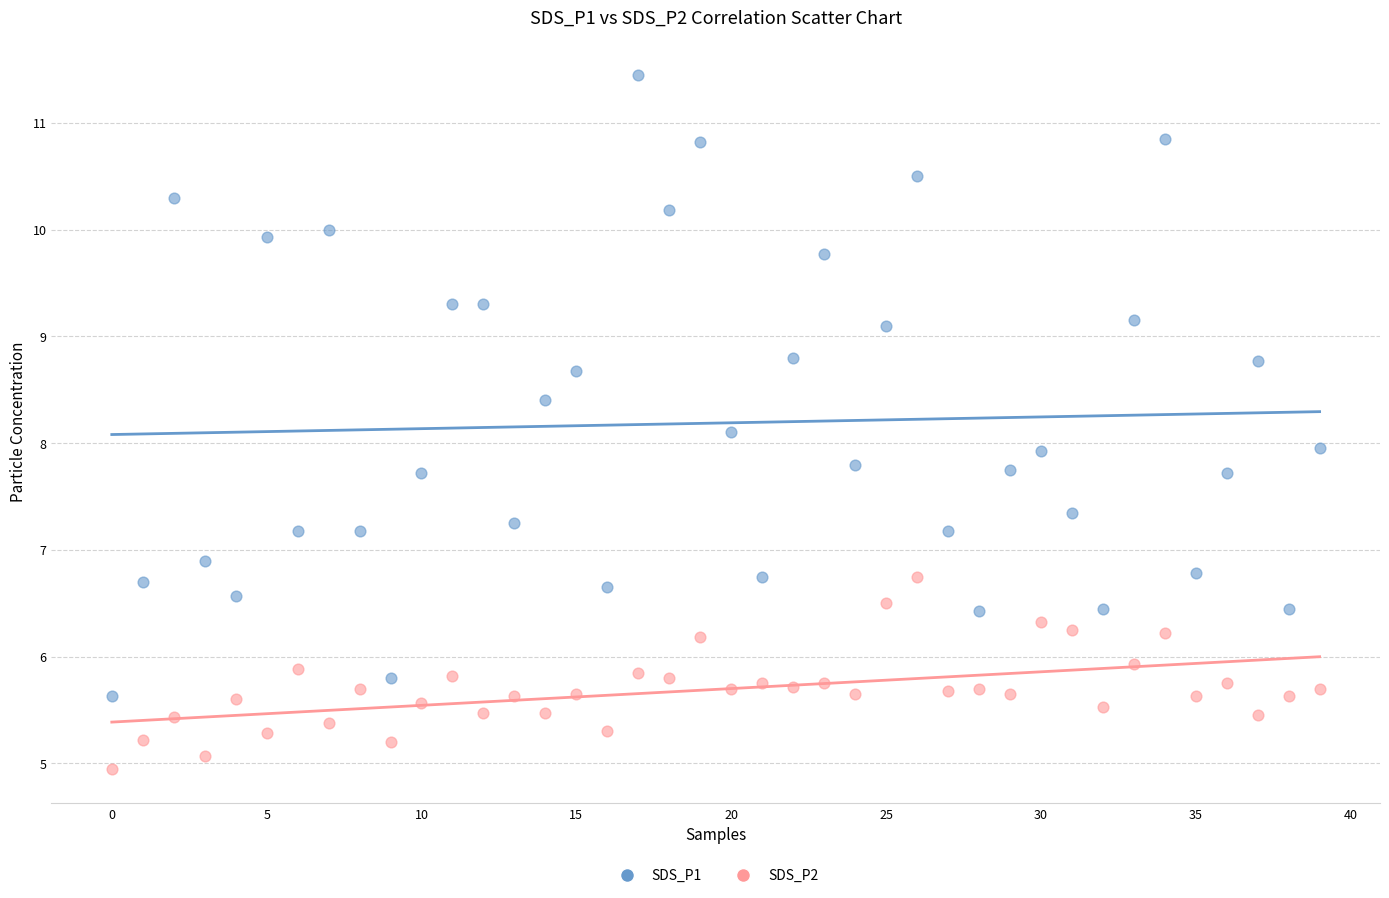

Across all data points, what is the range of Y values (max minus min)?

6.5